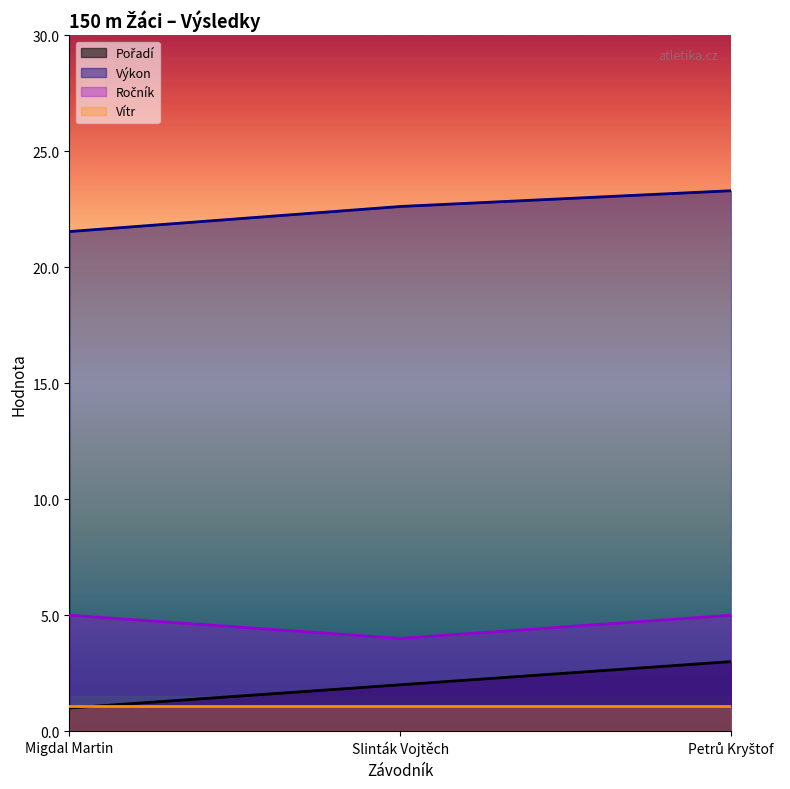

At how many categories does at least one series exceed 2?

3